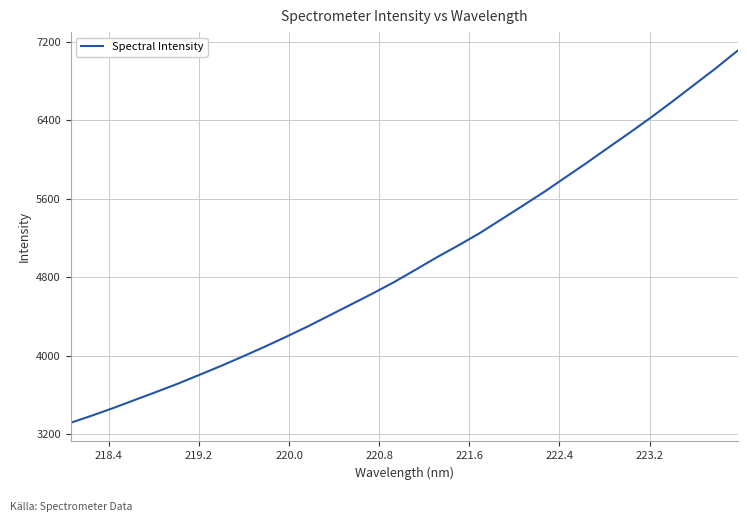

What is the smallest value displayed?

3317.6